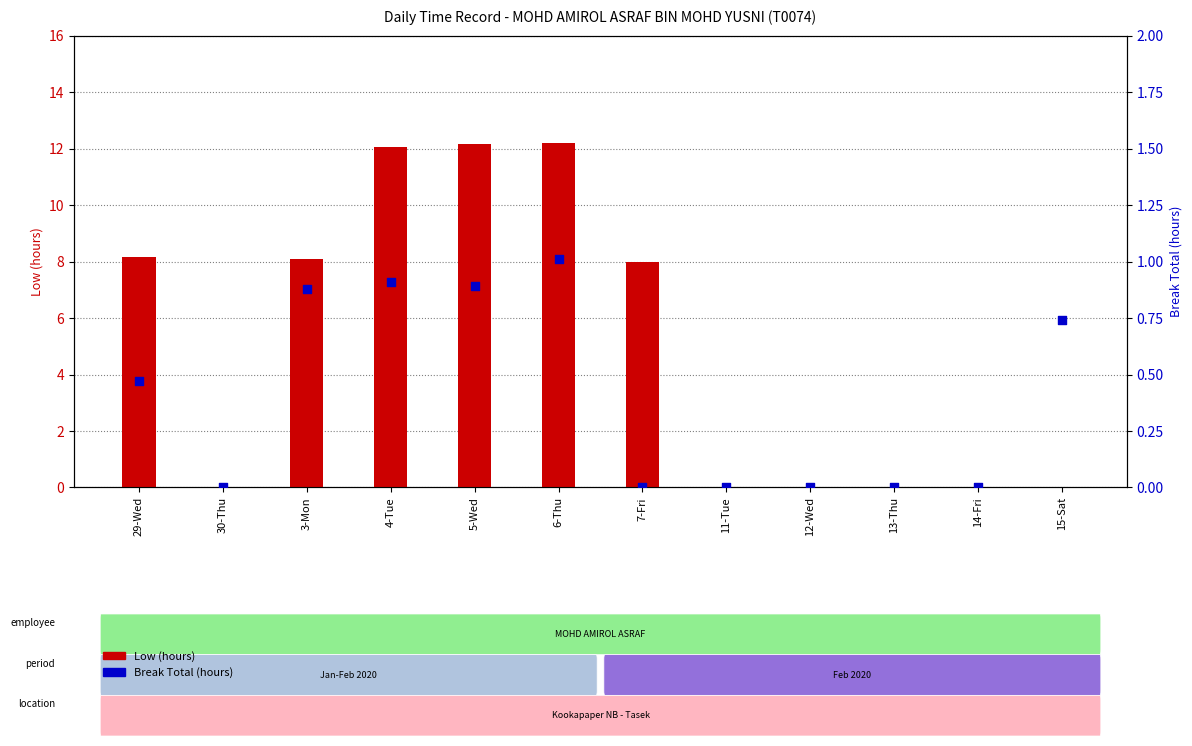

Is the value of Low (hours) at 30-Thu greater than the value of Break Total (hours) at 6-Thu?

No